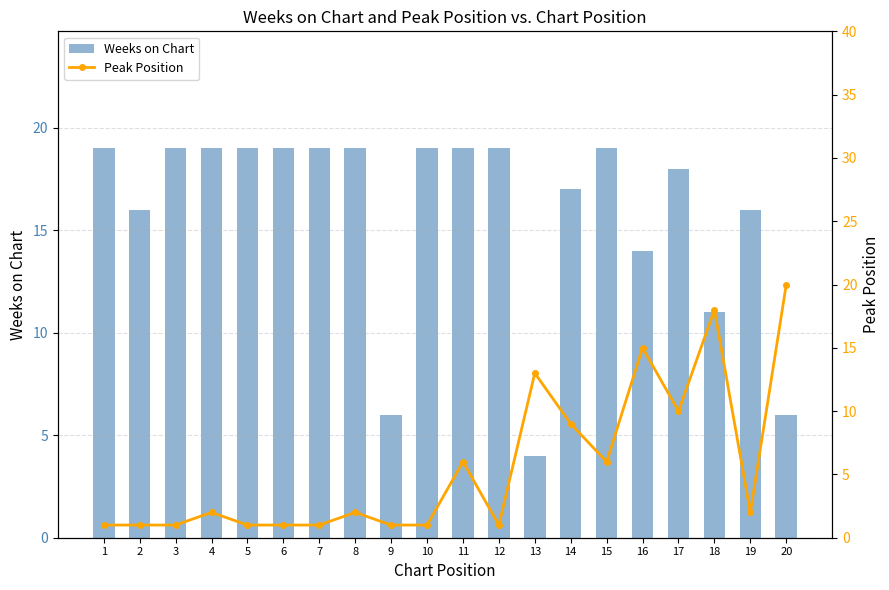

List the series in order of their peak value, lowest first.

Weeks on Chart, Peak Position